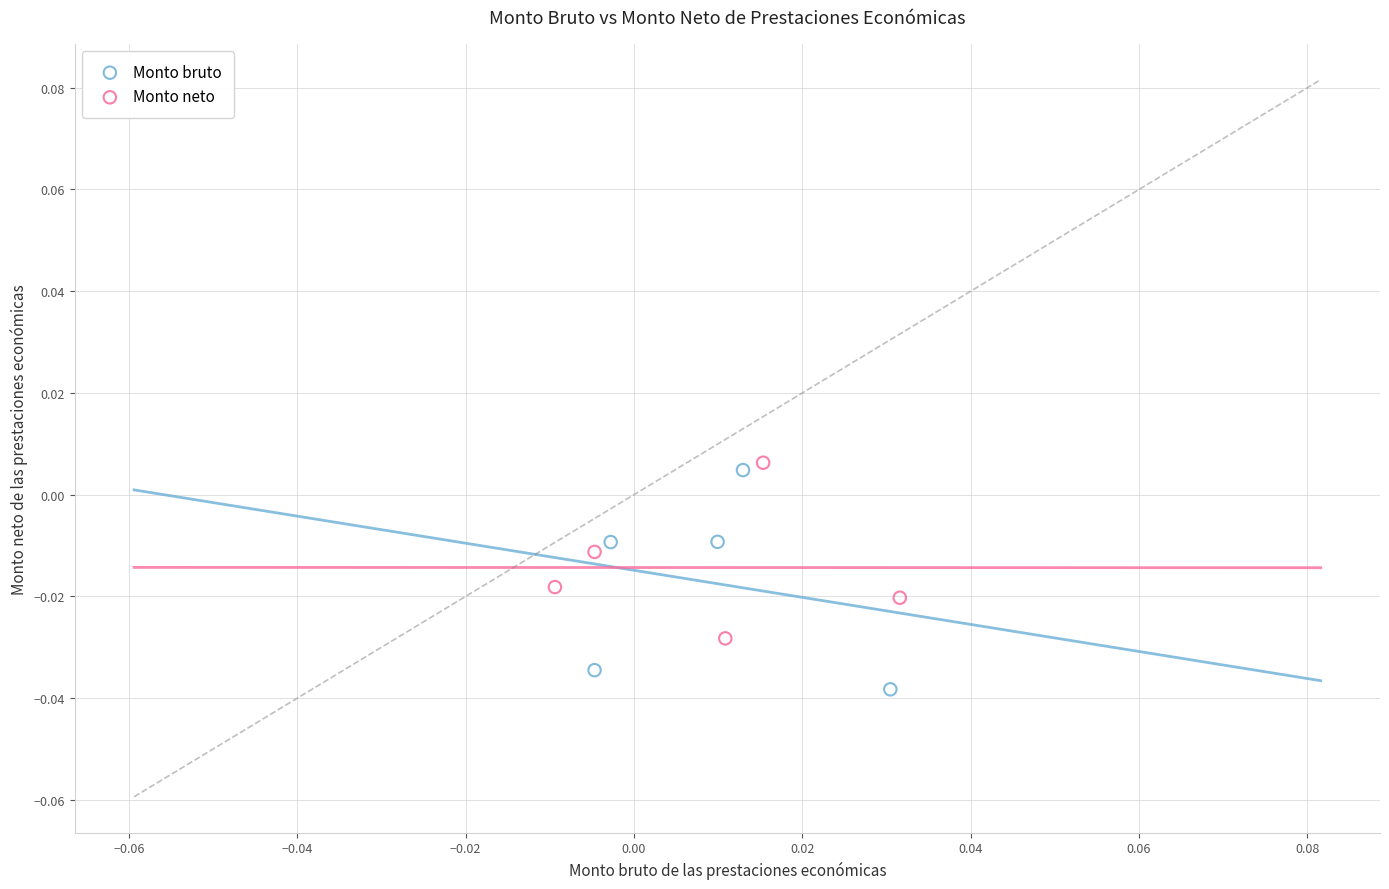

Which series contains the lowest Y value?

Monto bruto